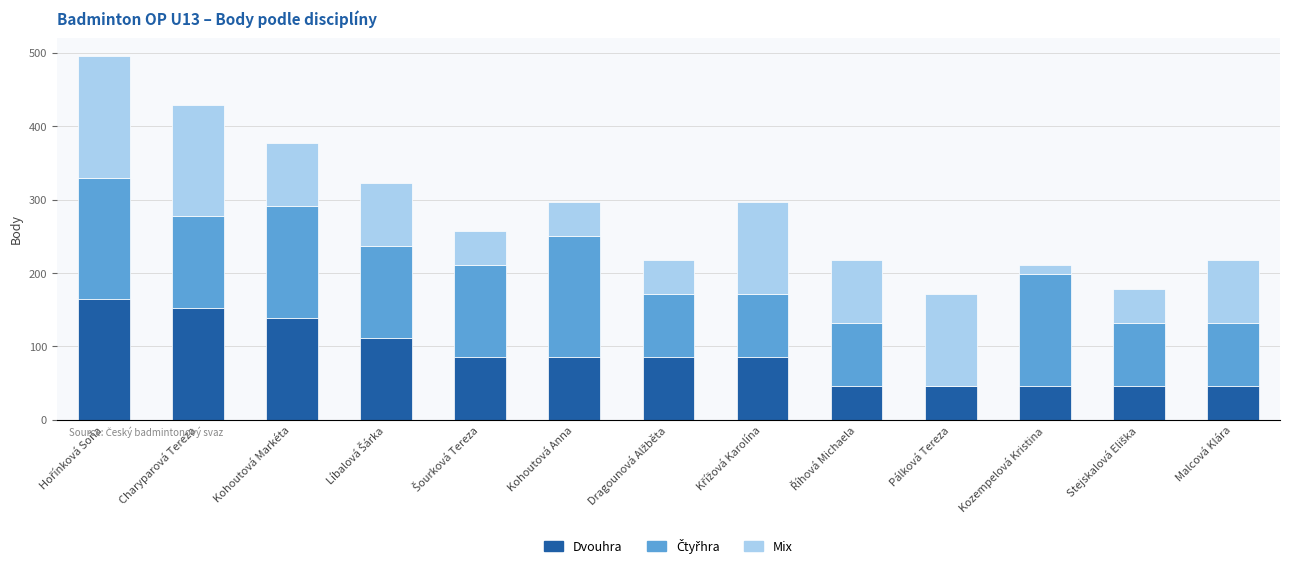

Are the bars grouped side by side (vs. stacked)?

No